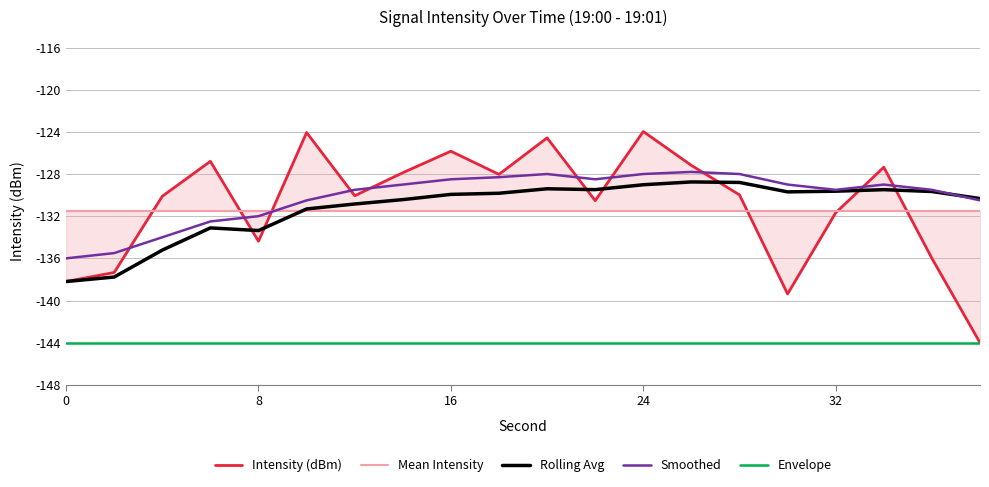

What is the smallest value displayed?

-144.0